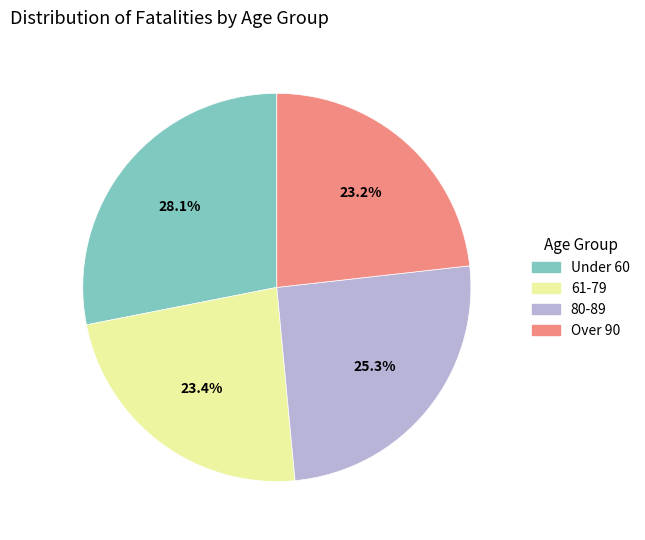

The 61-79 slice represents 23% of the pie. True or false?

True